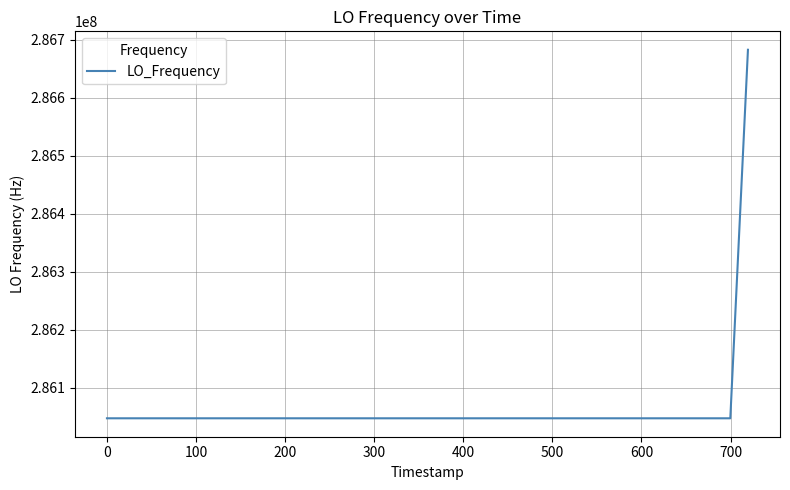

What is the average value?

286062891.9